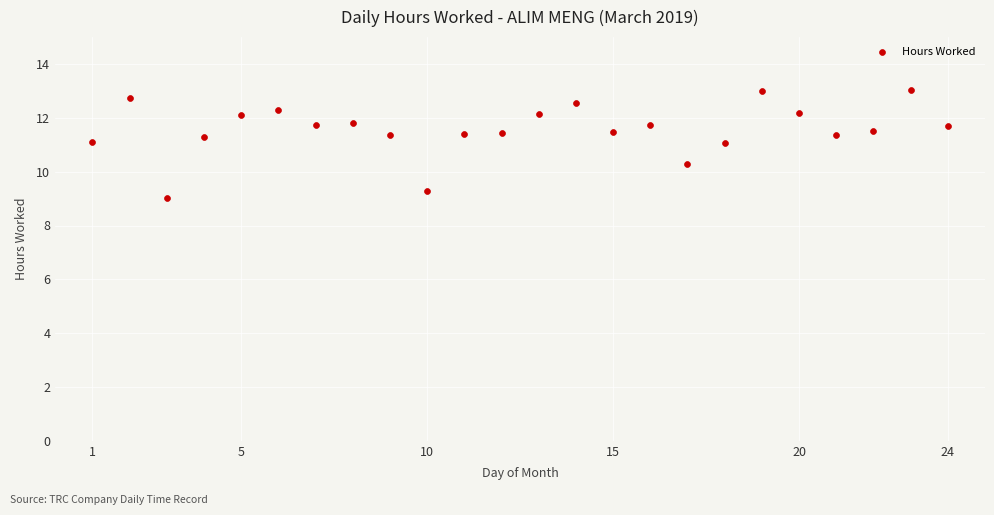

What is the range of X values (max minus min)?

23.0